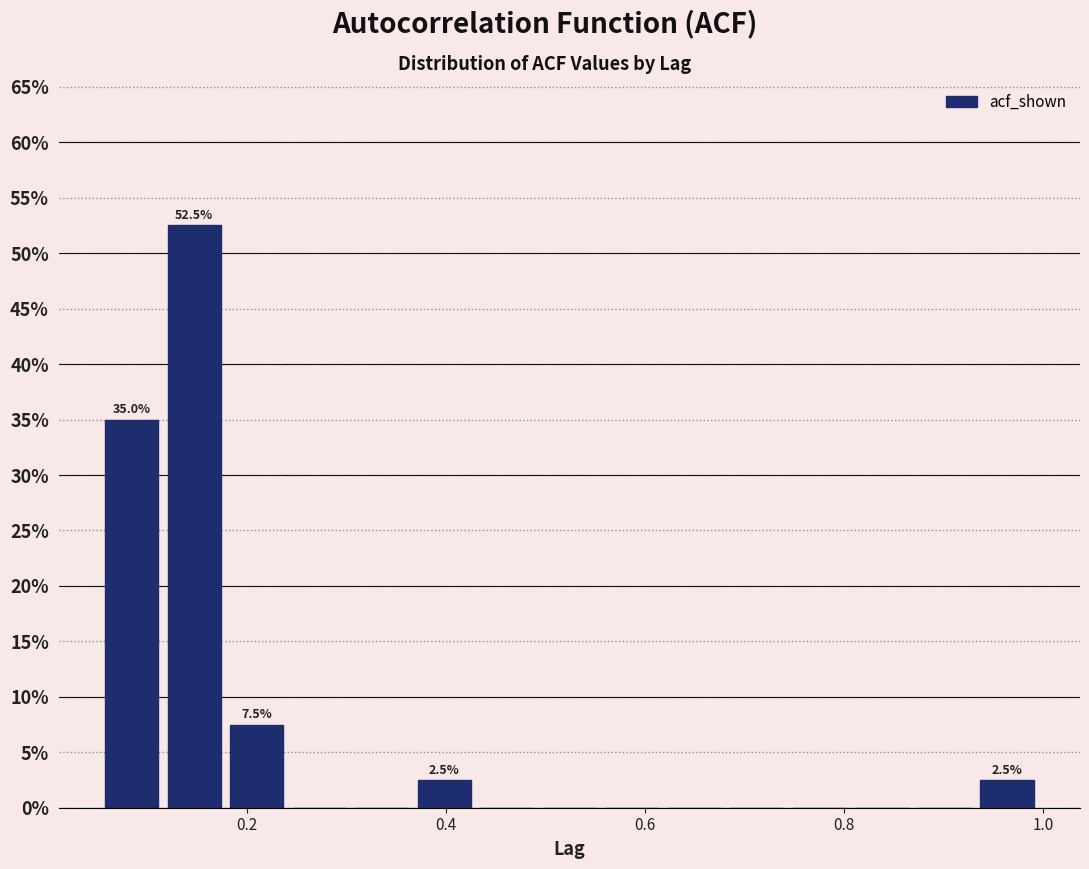

Around what value on the x-axis is the tallest bar? Give the approximate position of its centre, as read against the axis.

0.14